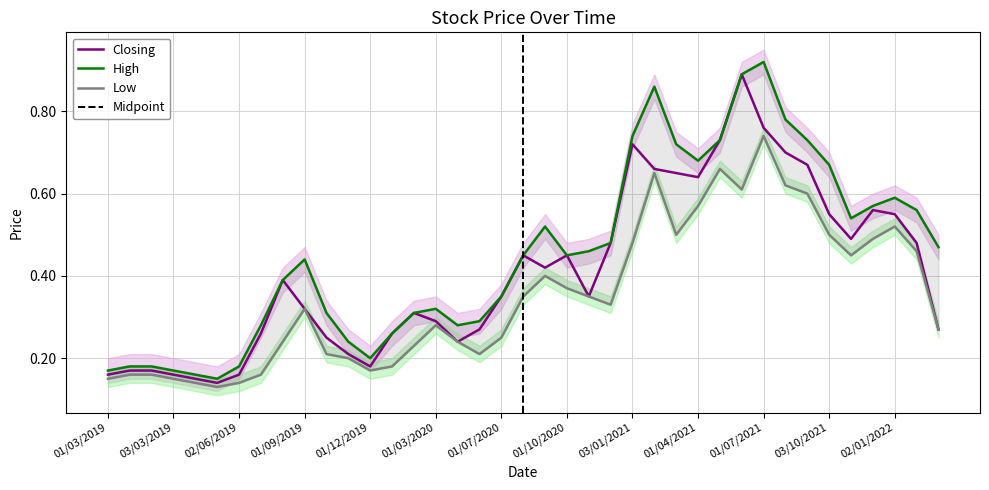

Does the chart display data point markers on the line(s)?

No